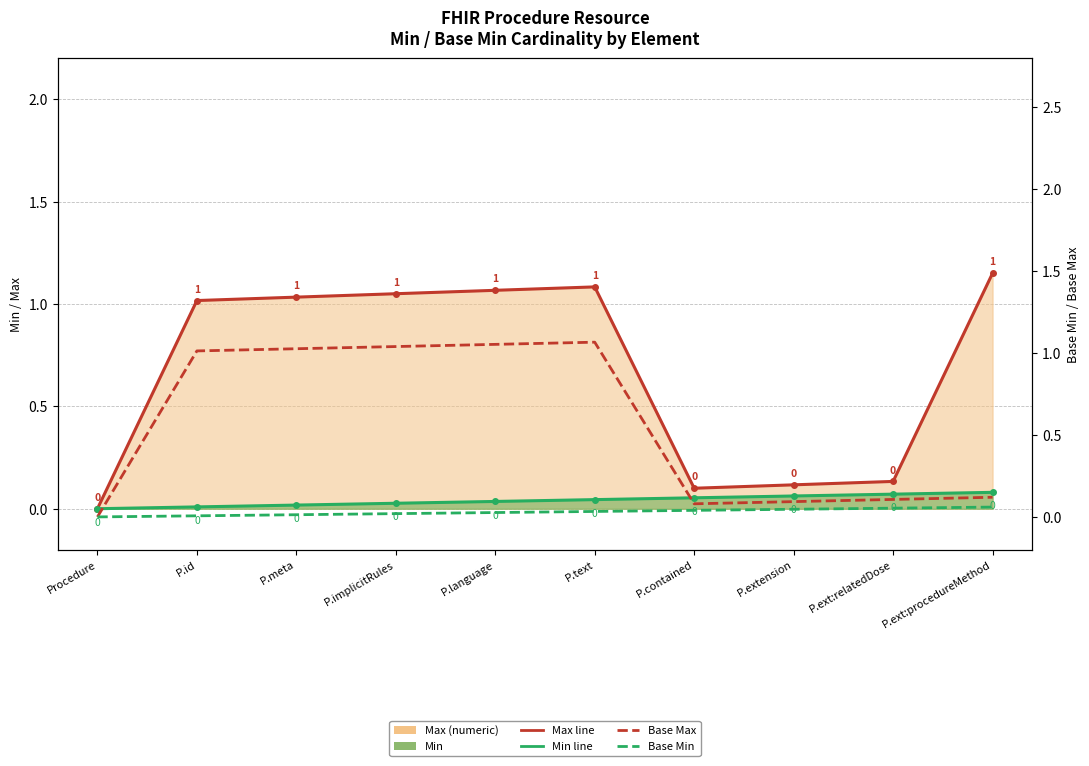

List the labels in order of Base Min value, smallest first.

Procedure, P.id, P.meta, P.implicitRules, P.language, P.text, P.contained, P.extension, P.ext:relatedDose, P.ext:procedureMethod